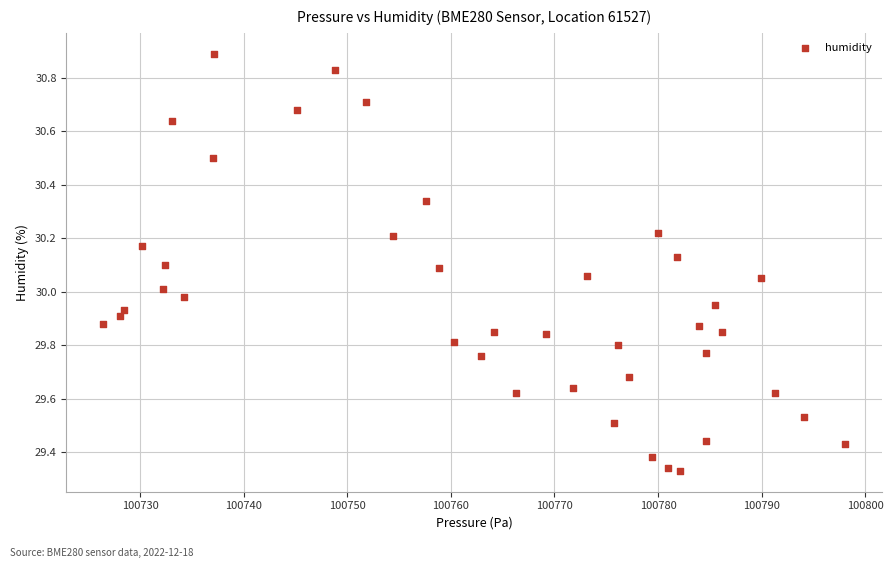

What is the range of Y values (max minus min)?

1.6